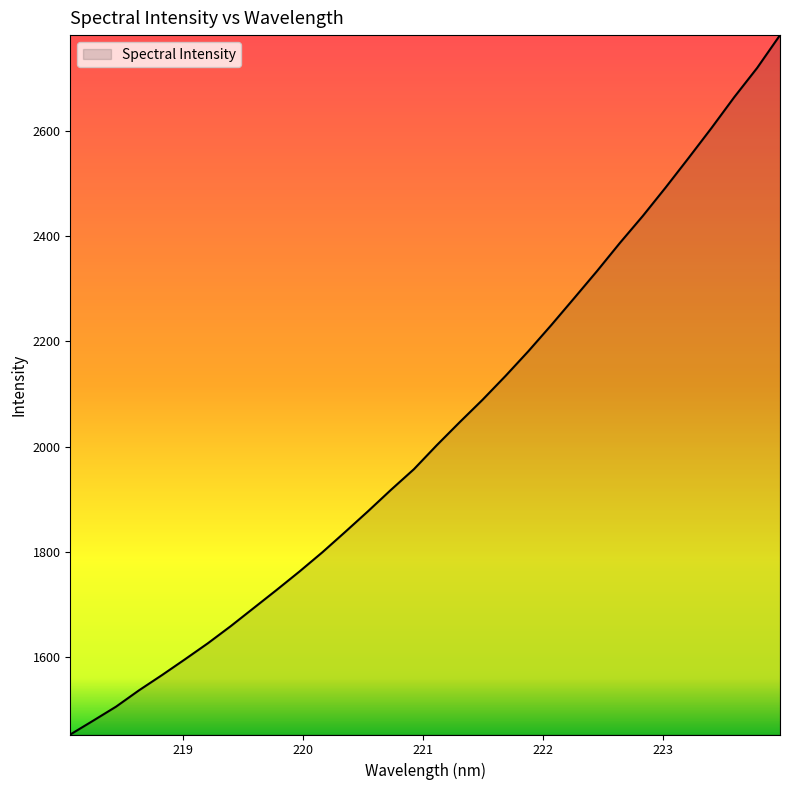

What is the minimum value shown in the chart?

1453.7